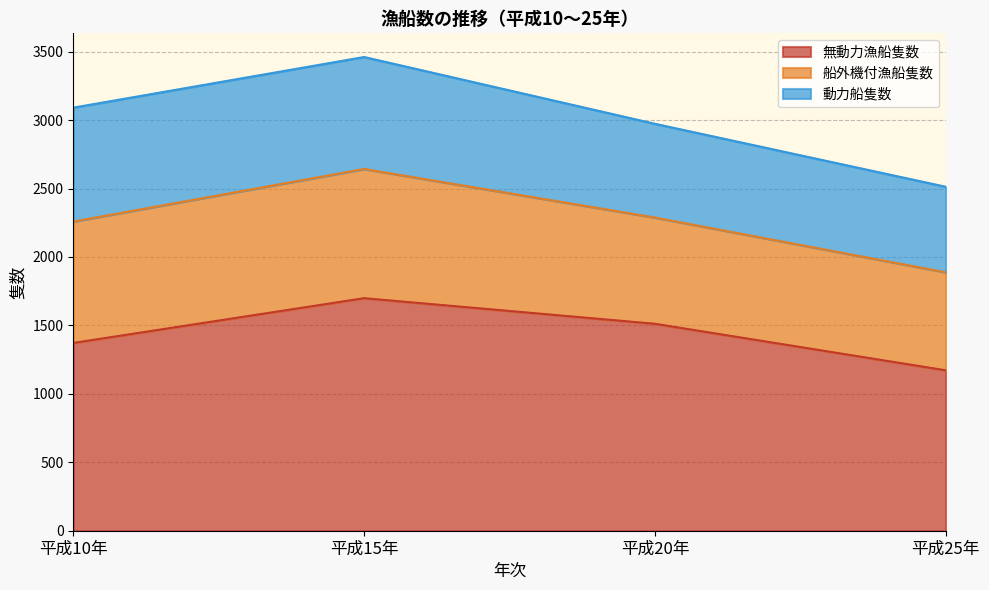

At which category is the sum across all series the highest?

平成15年